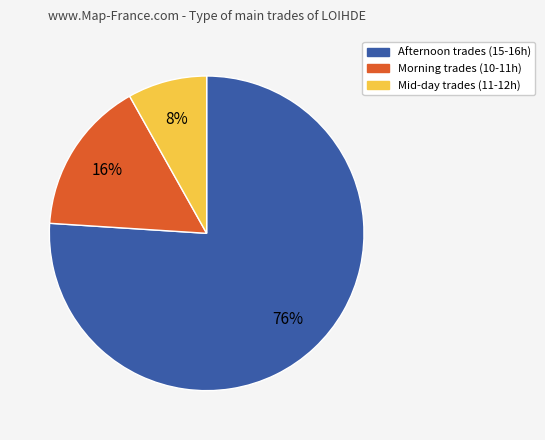

Does any single category account for the majority?

Yes